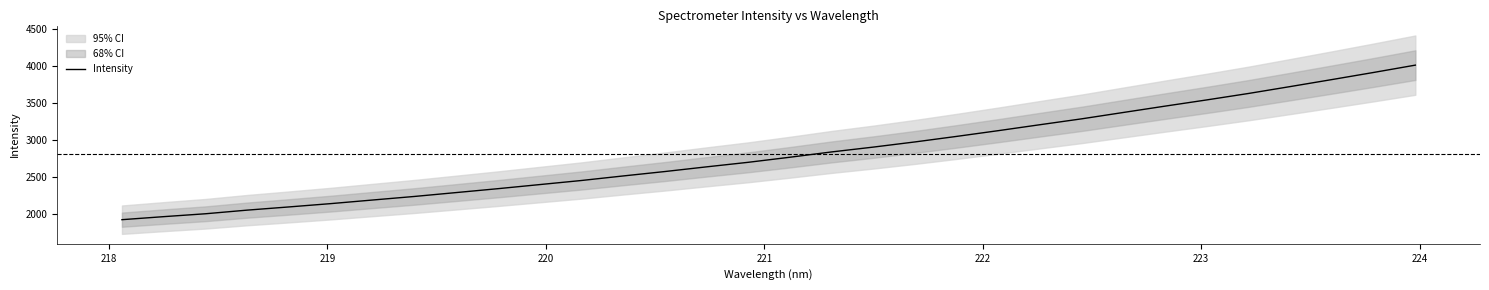

True or false: there are more than 1 points higher than both neighbors.

False